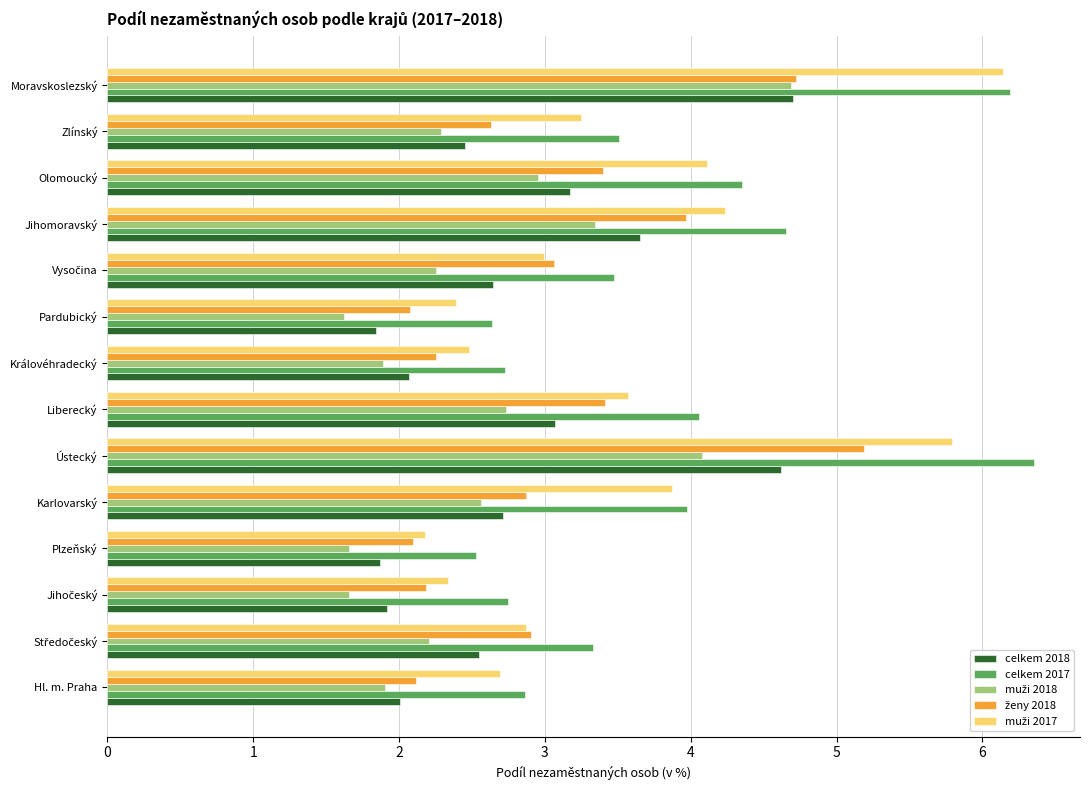

What is the sum of all celkem 2017 values?

53.4